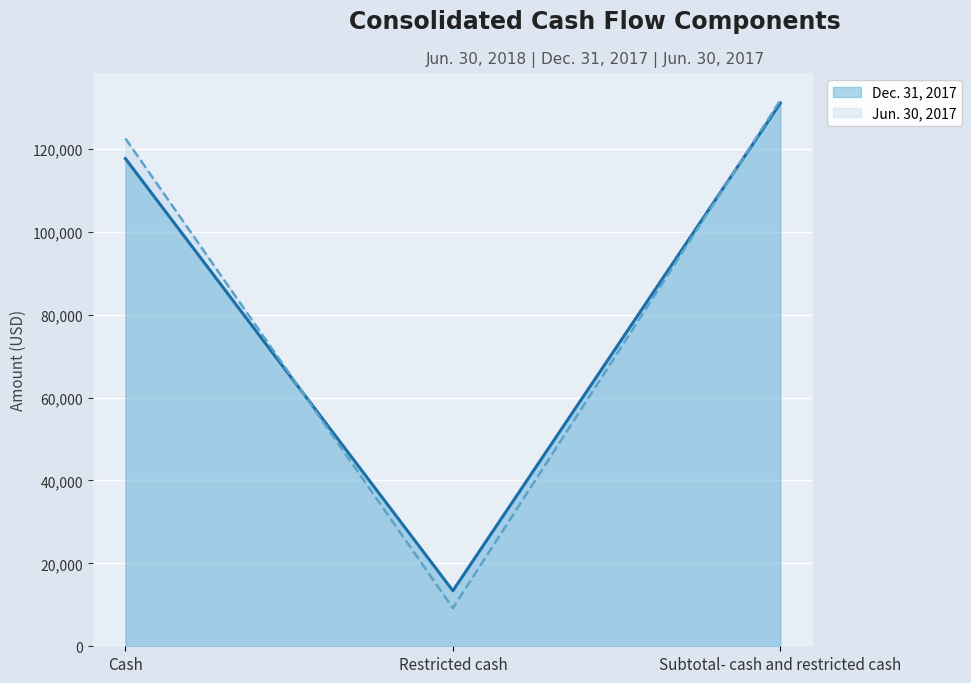

What are all the series names shown in the legend?

Dec. 31, 2017, Jun. 30, 2017